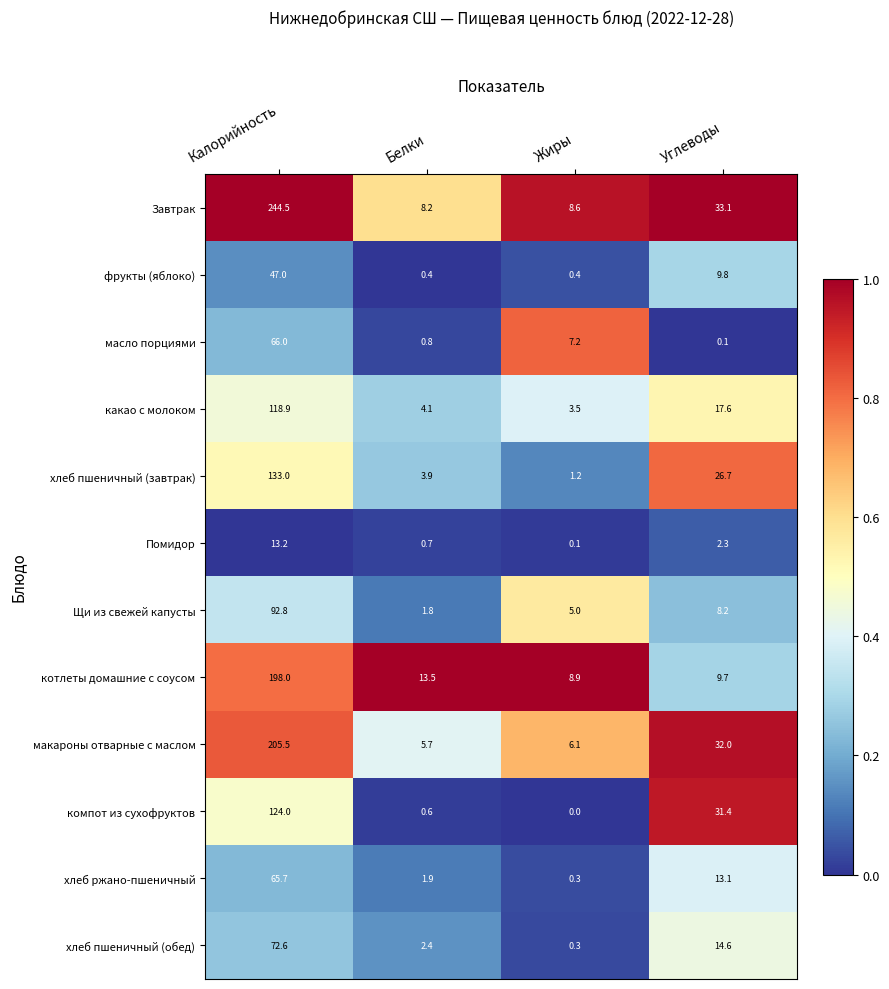

What is the spread (max minus min) of values at Углеводы?

33.0